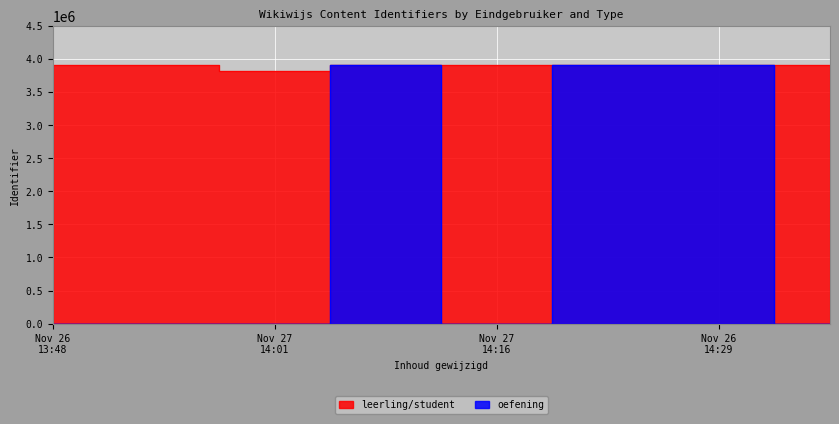

Reading left to right, what are all the values shown in this chart?

leerling/student: 3915678	3913682	3813027	3913757	3913694	3913696	3913759	3913764
oefening: 0	0	0	3913757	0	3913696	3913759	0